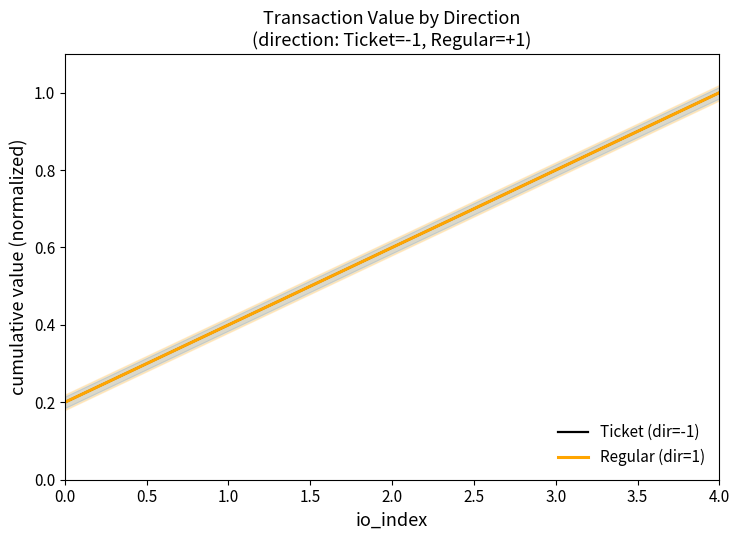

True or false: Regular (dir=1) and Ticket (dir=-1) intersect in this chart.

False